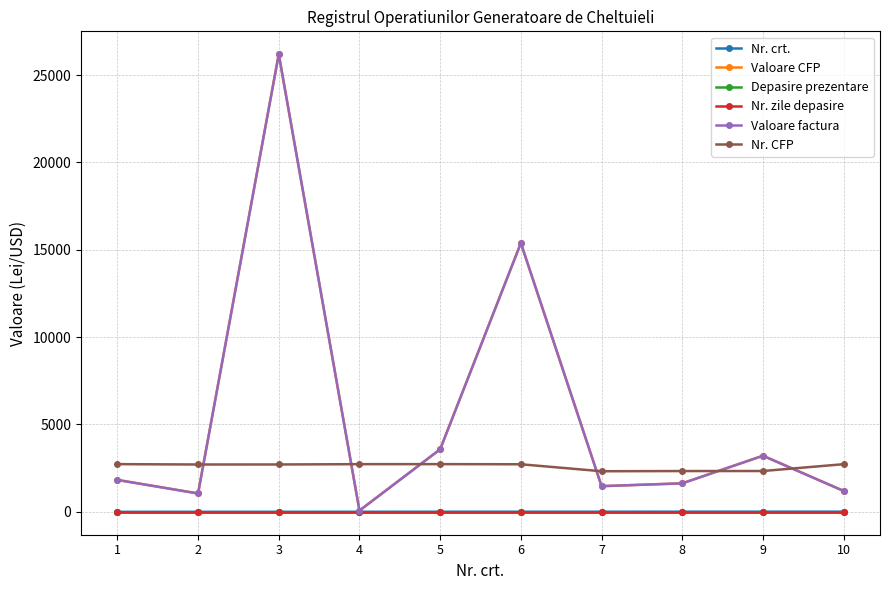

What is the sum of all Nr. crt. values?

55.0